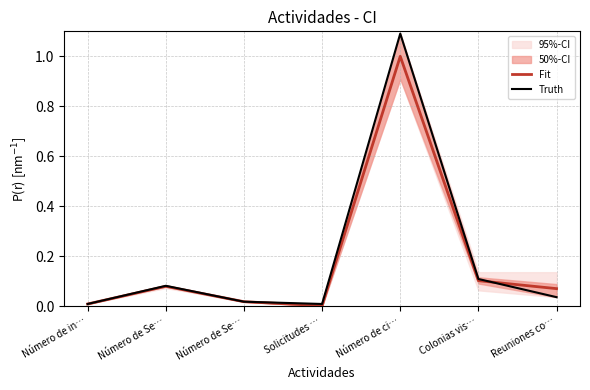

Rank the series by their maximum value, from highest to lowest.

Truth, Fit